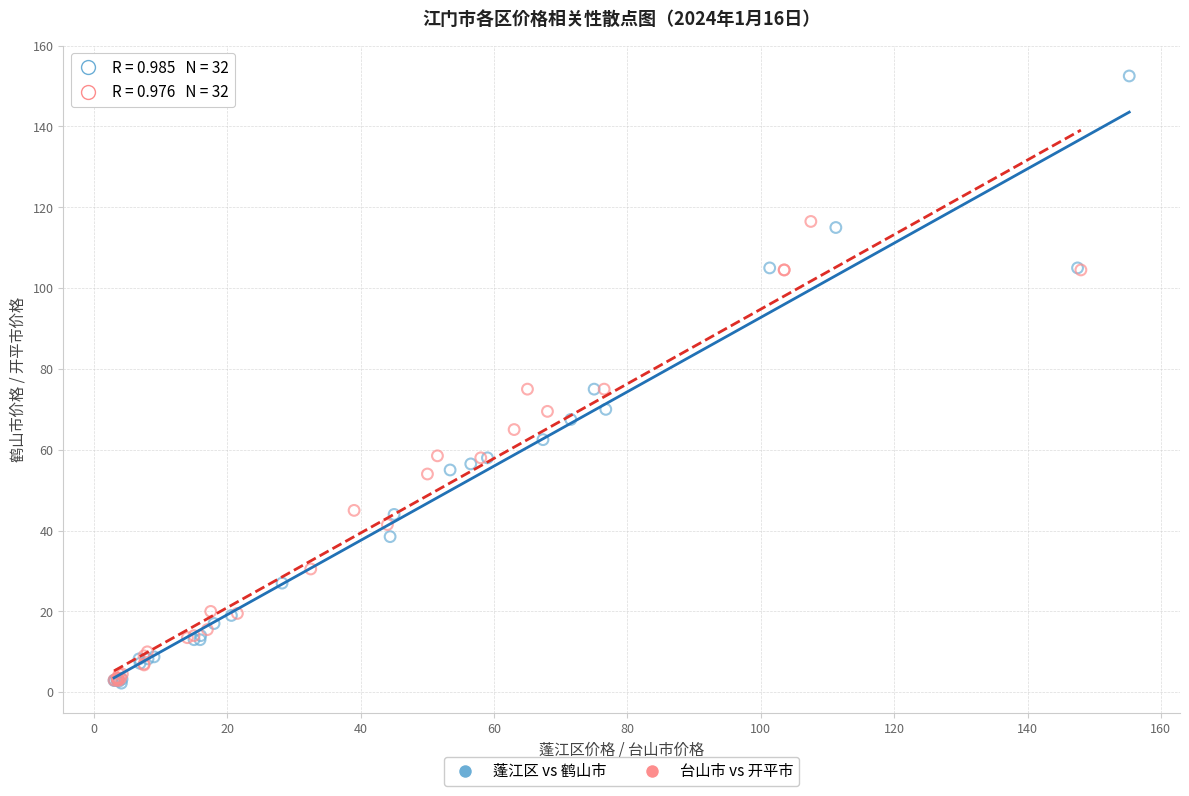

Which series contains the highest Y value?

蓬江区 vs 鹤山市